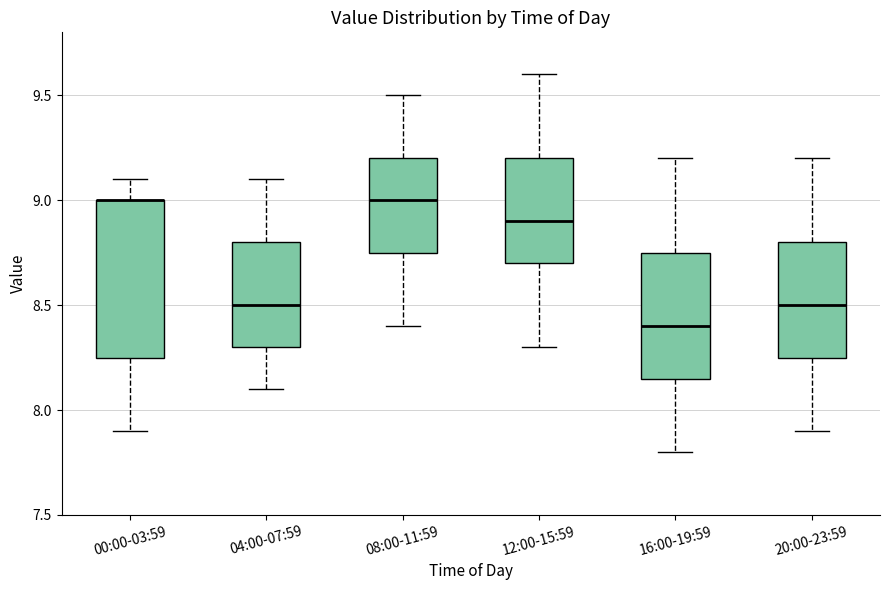

Where does the lower whisker of the box for 20:00-23:59 end on the y-axis? The values are not printed on the chart, so give them approximately, as read against the axis.

7.90